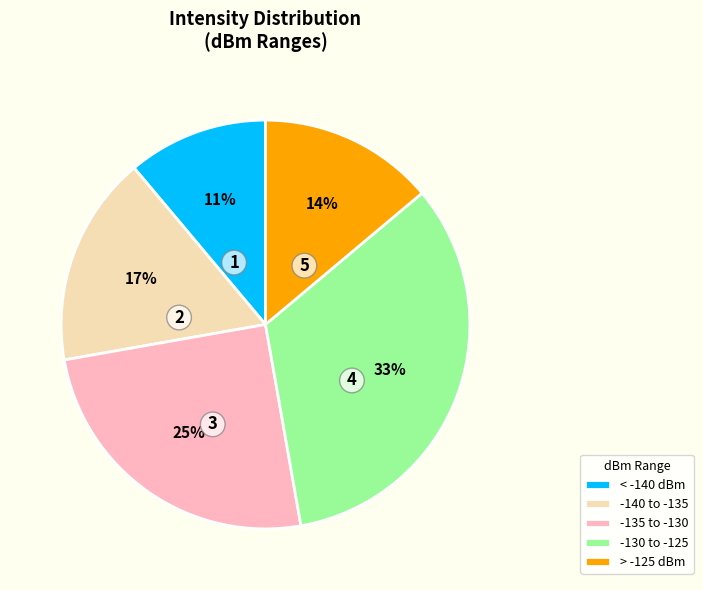

How many segments does this pie chart have?

5